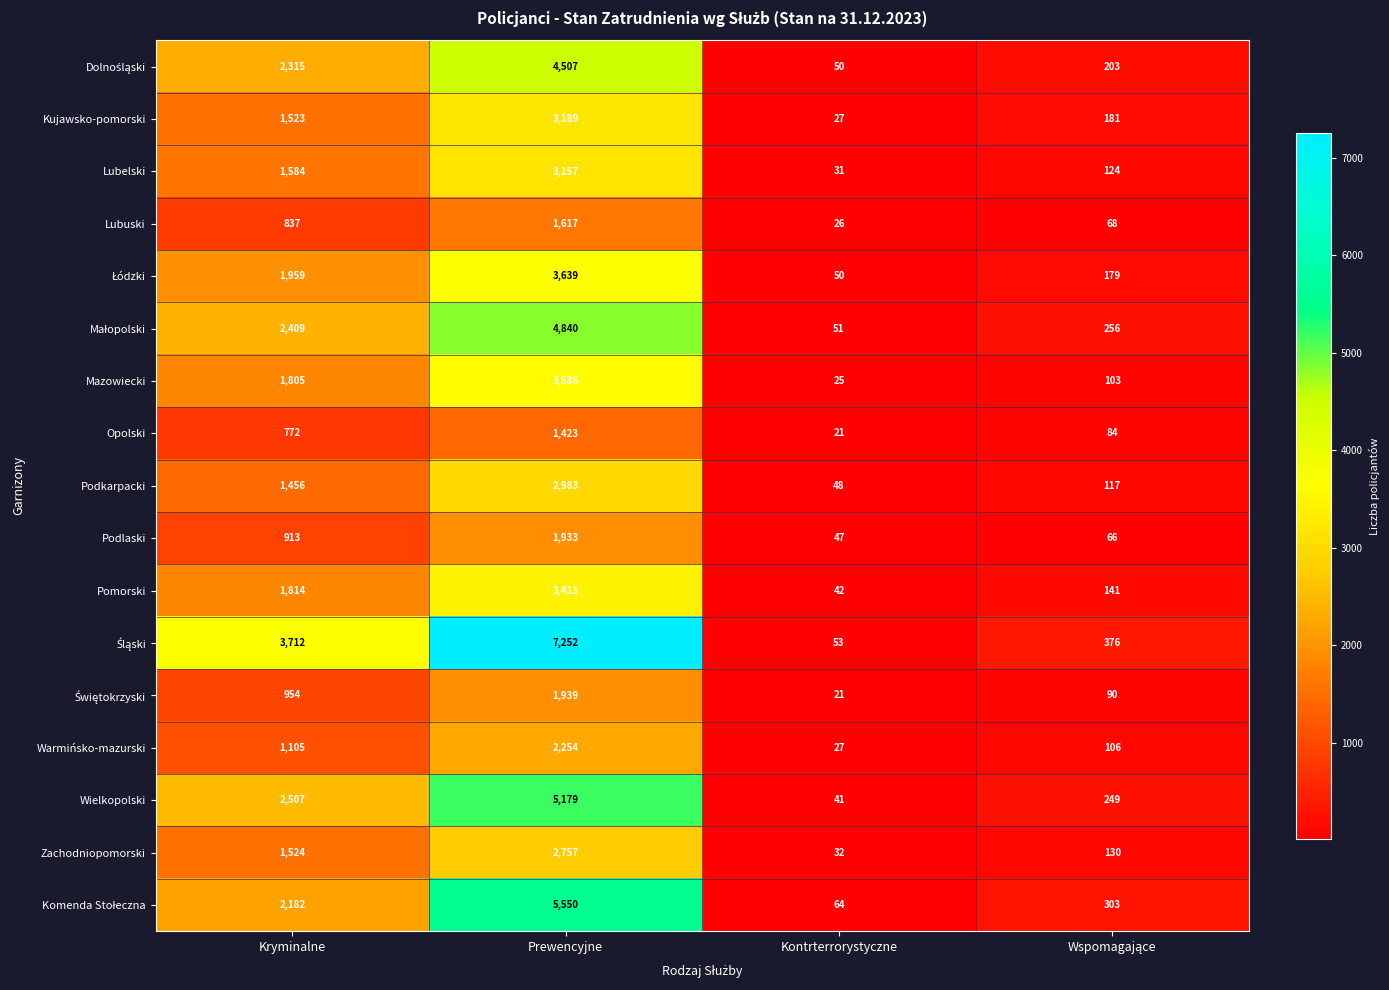

At which label is Podkarpacki closest to 1515?

Kryminalne